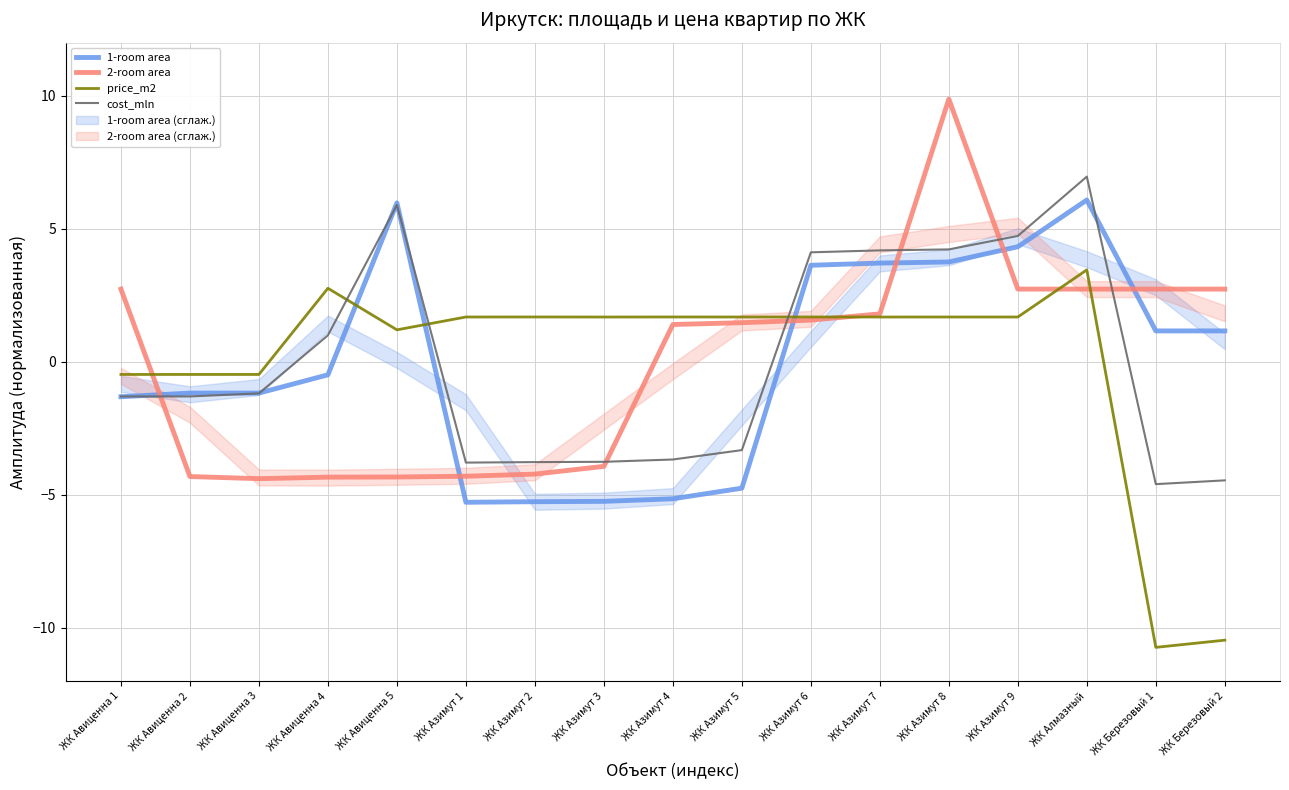

Rank the series by their maximum value, from highest to lowest.

2-room area, cost_mln, 1-room area, price_m2